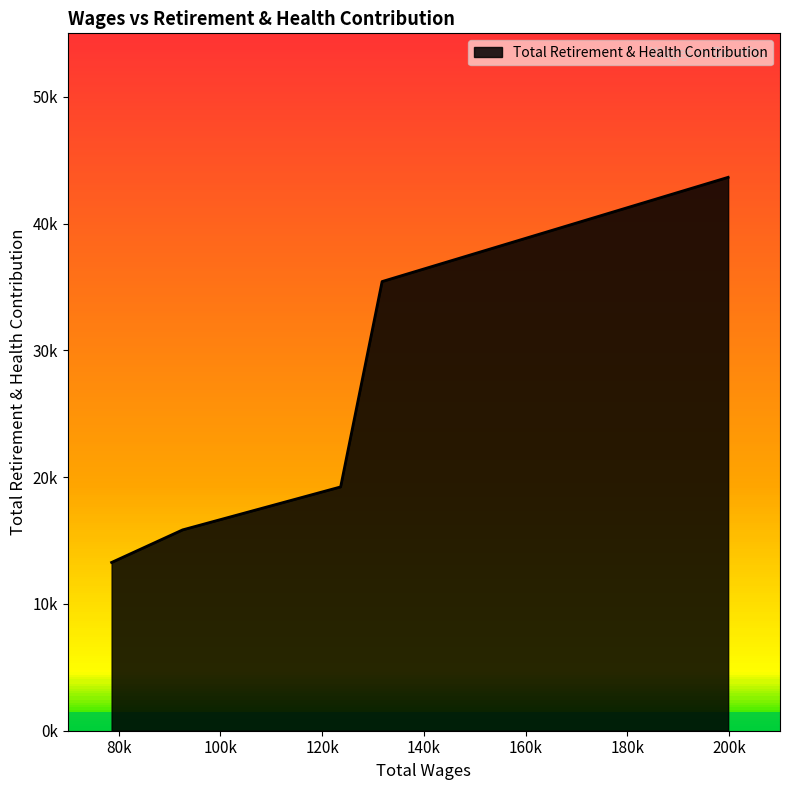

Does the chart display data point markers on the line(s)?

No